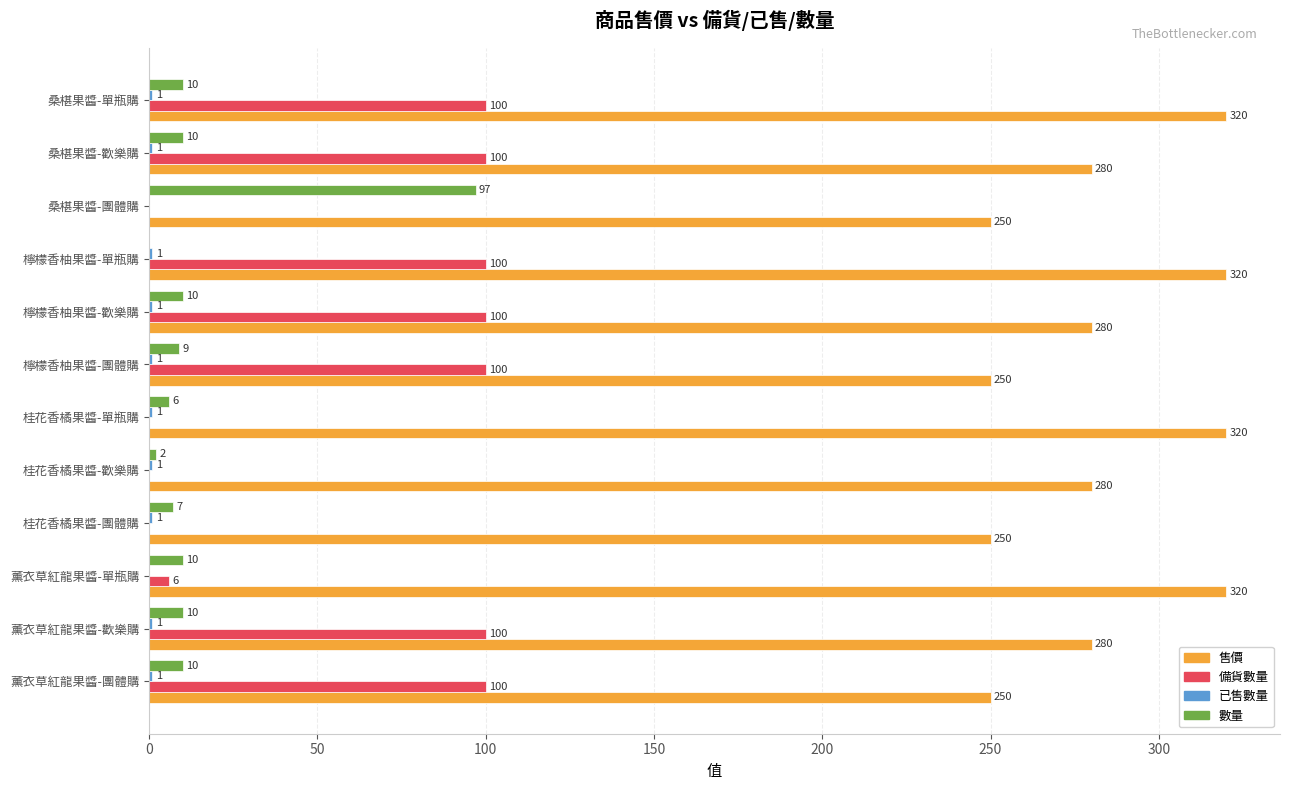

The value of 數量 at 桑椹果醬-歡樂購 is 10. True or false?

True